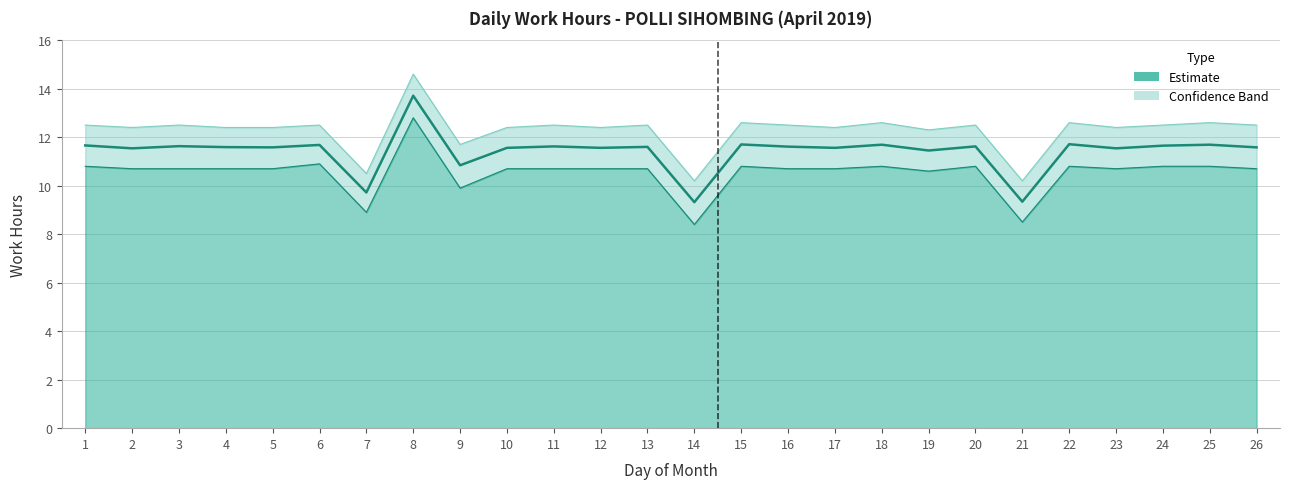

Which category has the lowest value across all series?

14